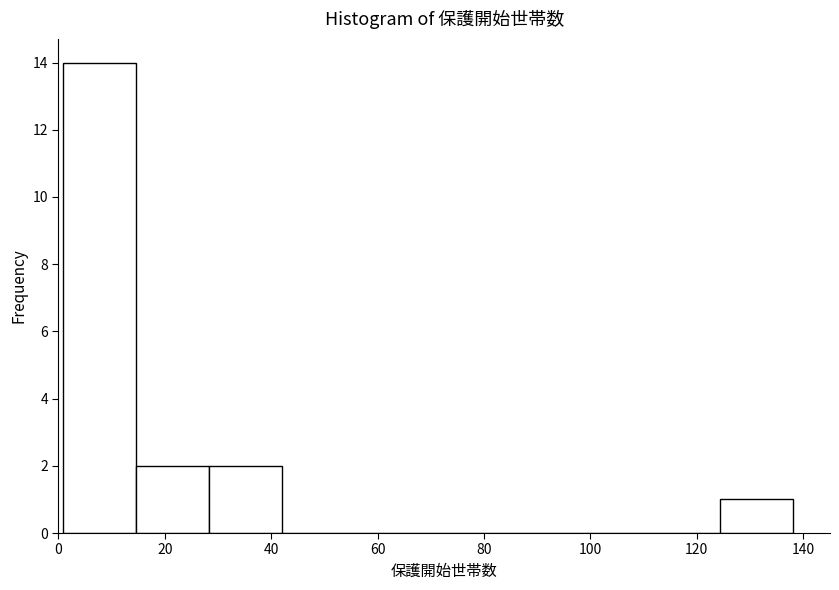

Reading left to right, list every bar in this chart as the range it spans on the x-axis followed by its height. Neither the bar edges nor the heights are printed on the chart, so give them approximately, as read against the axes.

0 to 14: 14
14 to 28: 2
28 to 42: 2
42 to 56: 0
56 to 70: 0
70 to 84: 0
84 to 96: 0
96 to 110: 0
110 to 124: 0
124 to 138: 1